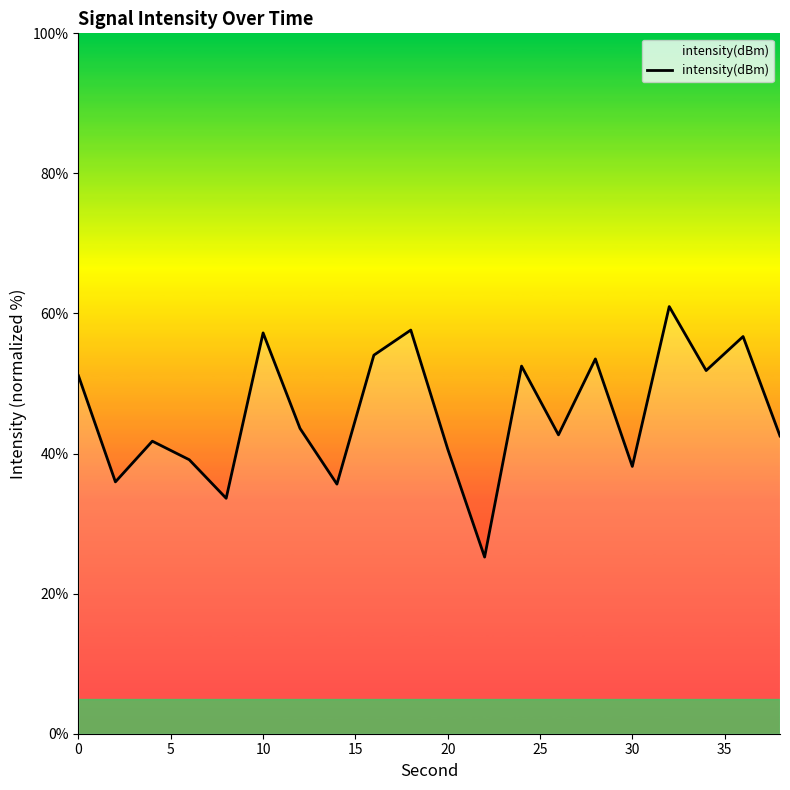

How many lines are shown in the chart?

1